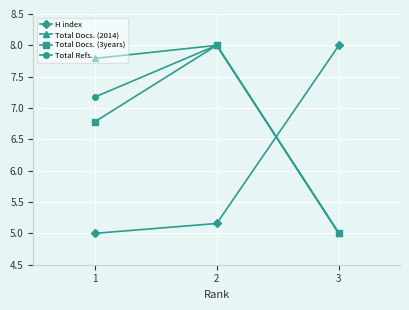

At which label is Total Docs. (3years) closest to 6?

1